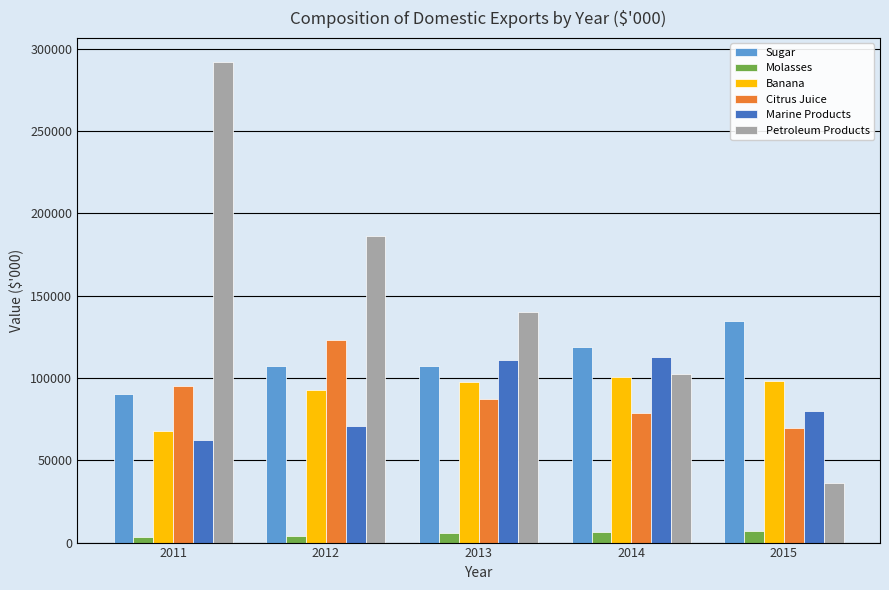

Which series has the largest range (max minus min)?

Petroleum Products